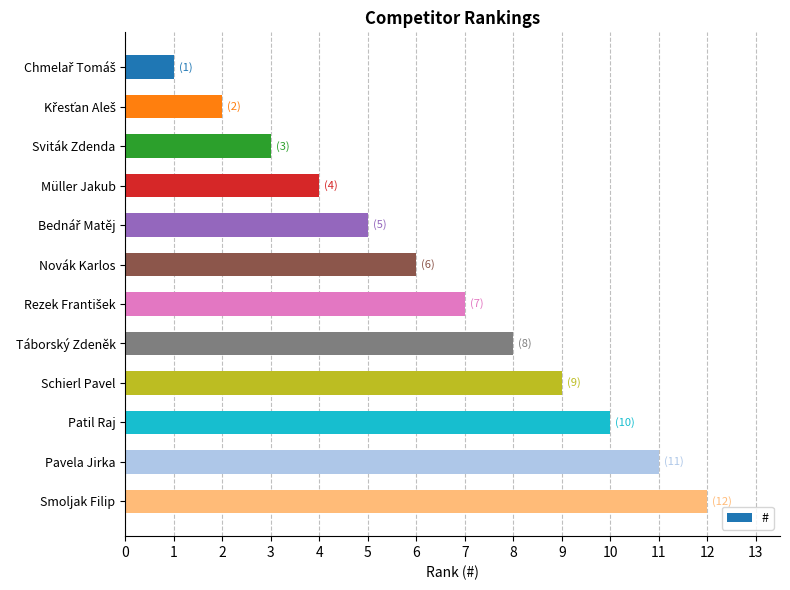

What position from the bottom is Novák Karlos?

7